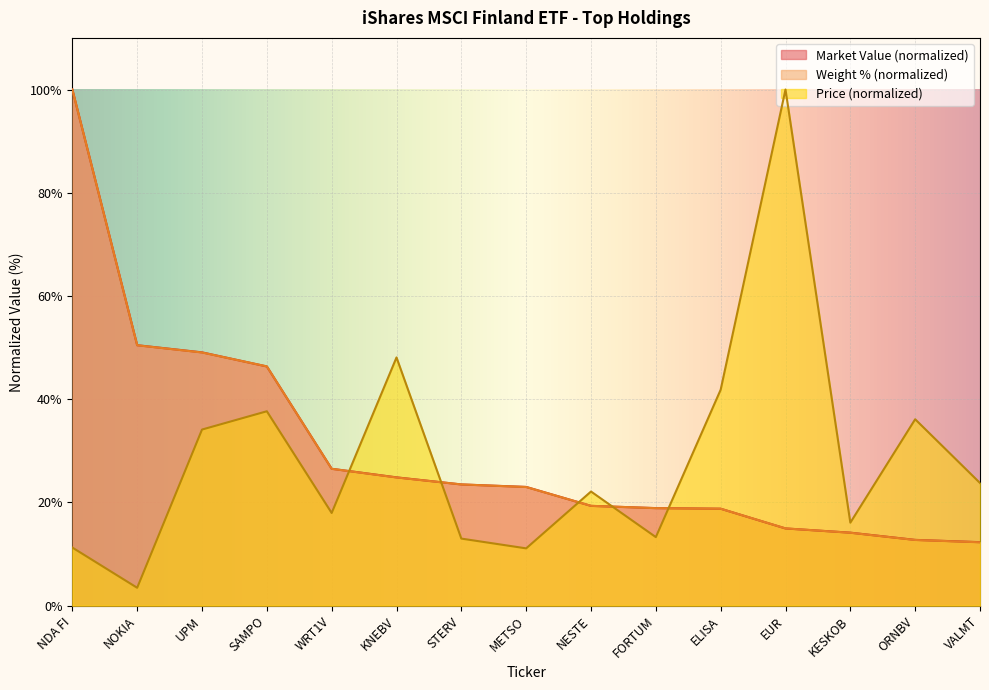

How many lines are shown in the chart?

3